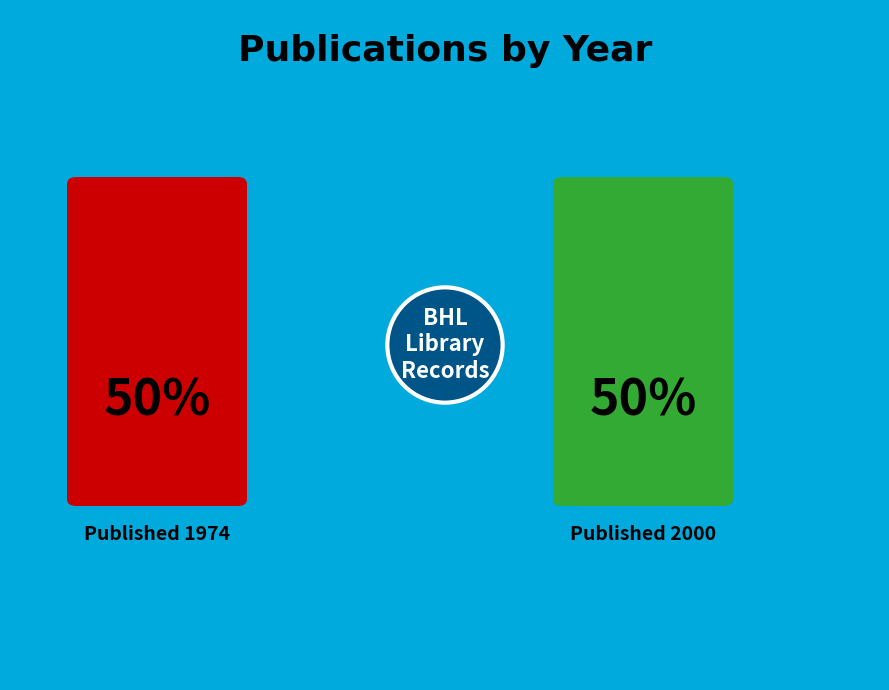

Count the number of slices in the pie.

2